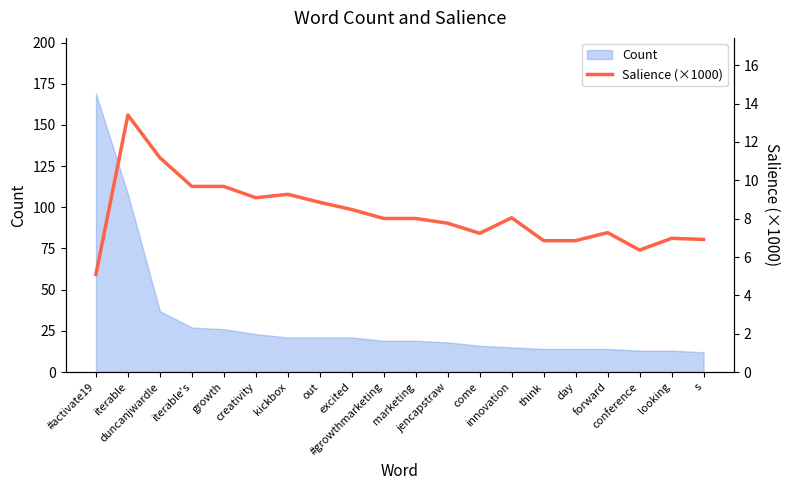

The value at iterable's is 4.9. True or false?

False